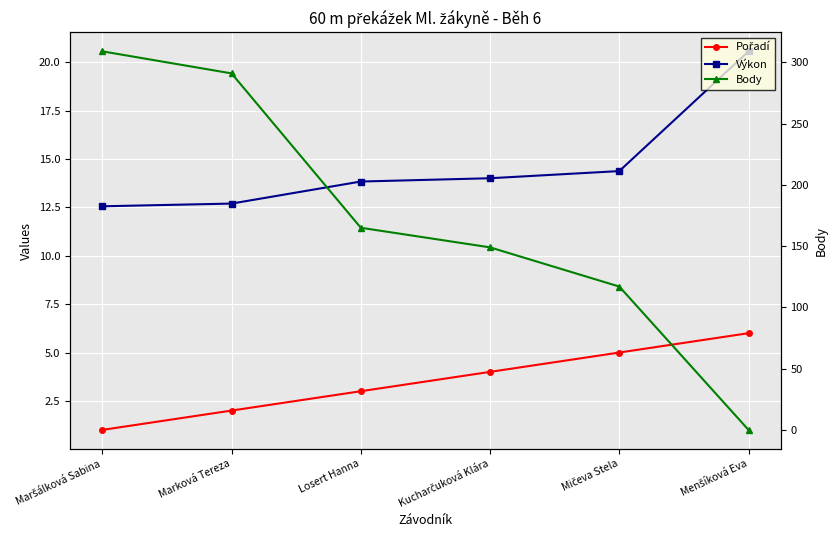

Rank the series at Marková Tereza from lowest to highest value.

Pořadí, Výkon, Body